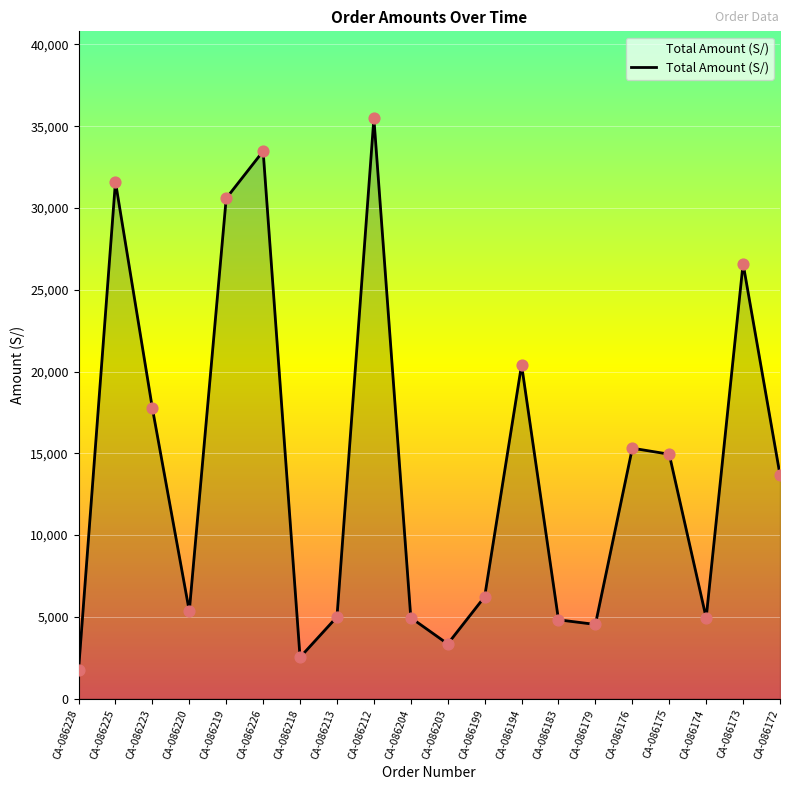

Between CA-086172 and CA-086175, which is larger?

CA-086175